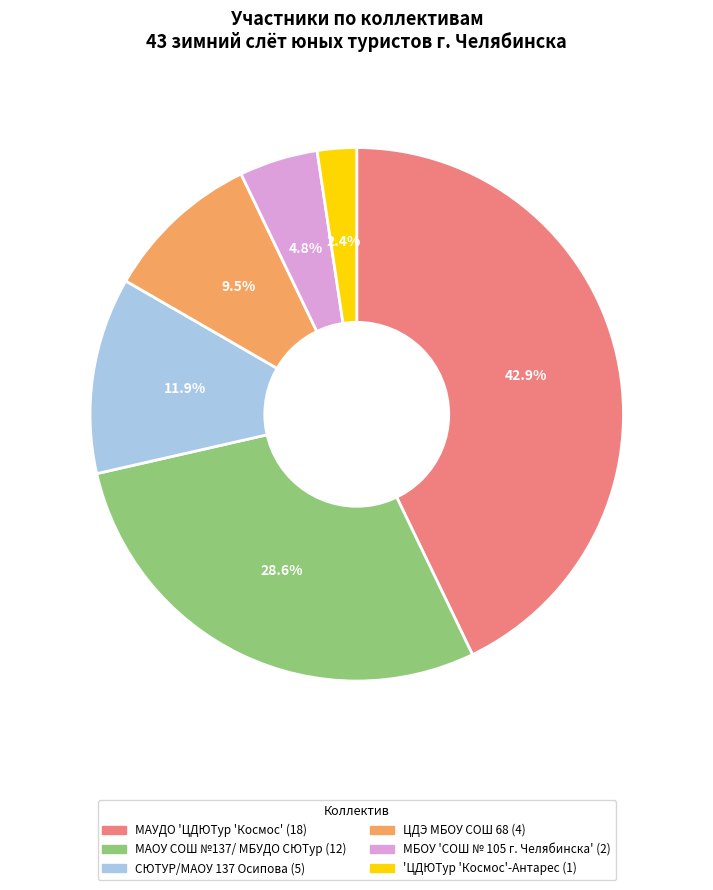

To the nearest percent, what is the difference between the ЦДЭ МБОУ СОШ 68 and МАУДО 'ЦДЮТур 'Космос' slice percentages?

33%